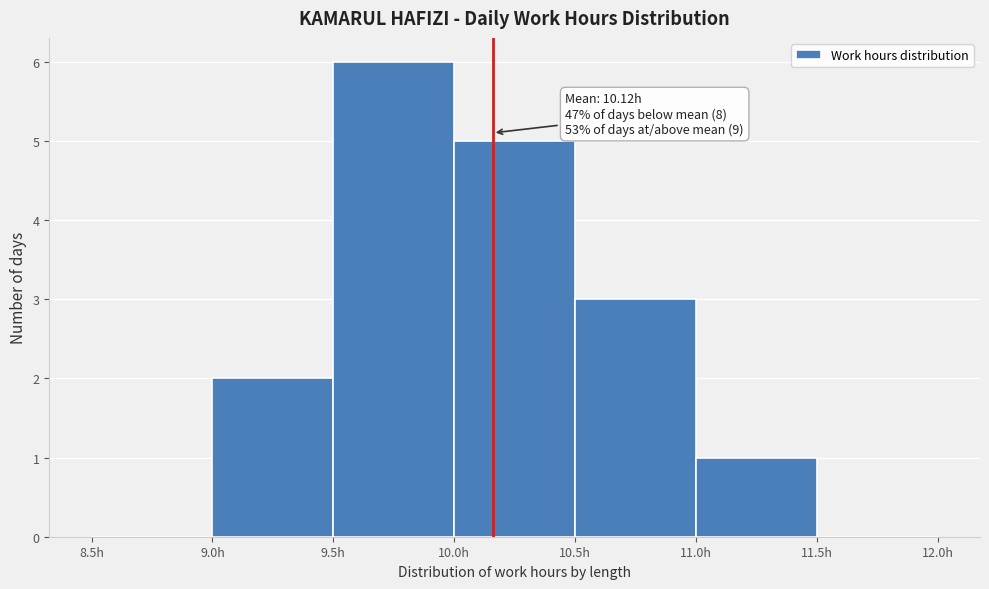

Over which range of the x-axis is the bar tallest?

9.5 to 10.0